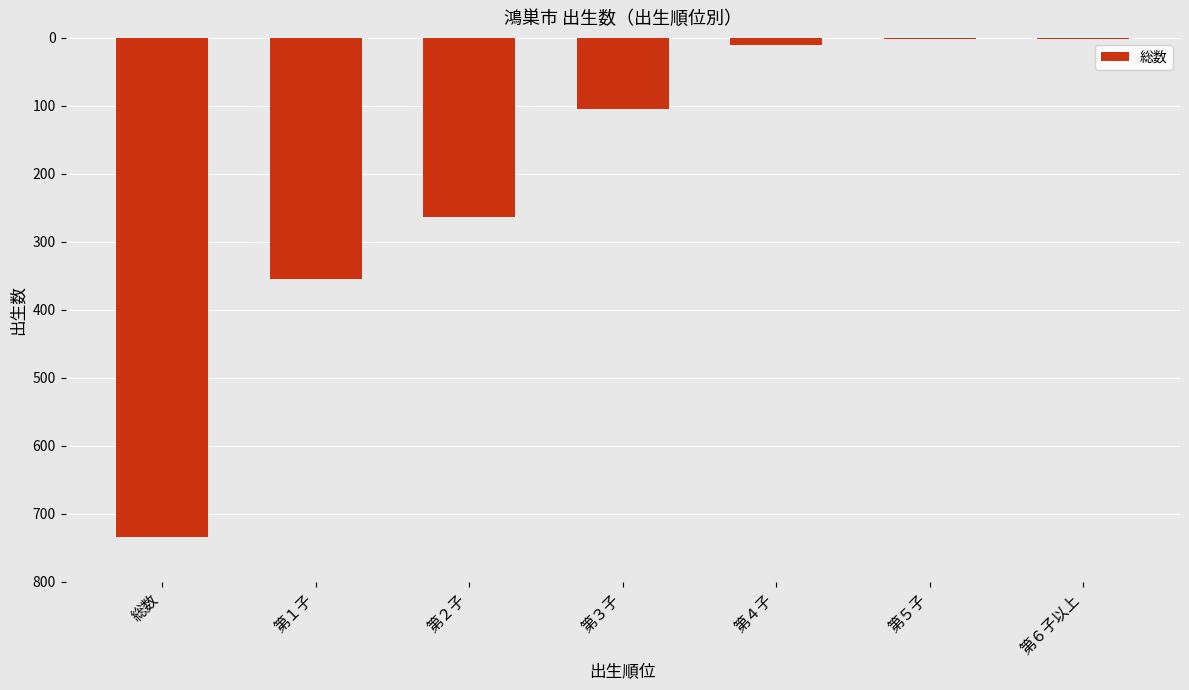

Are the bars horizontal?

No